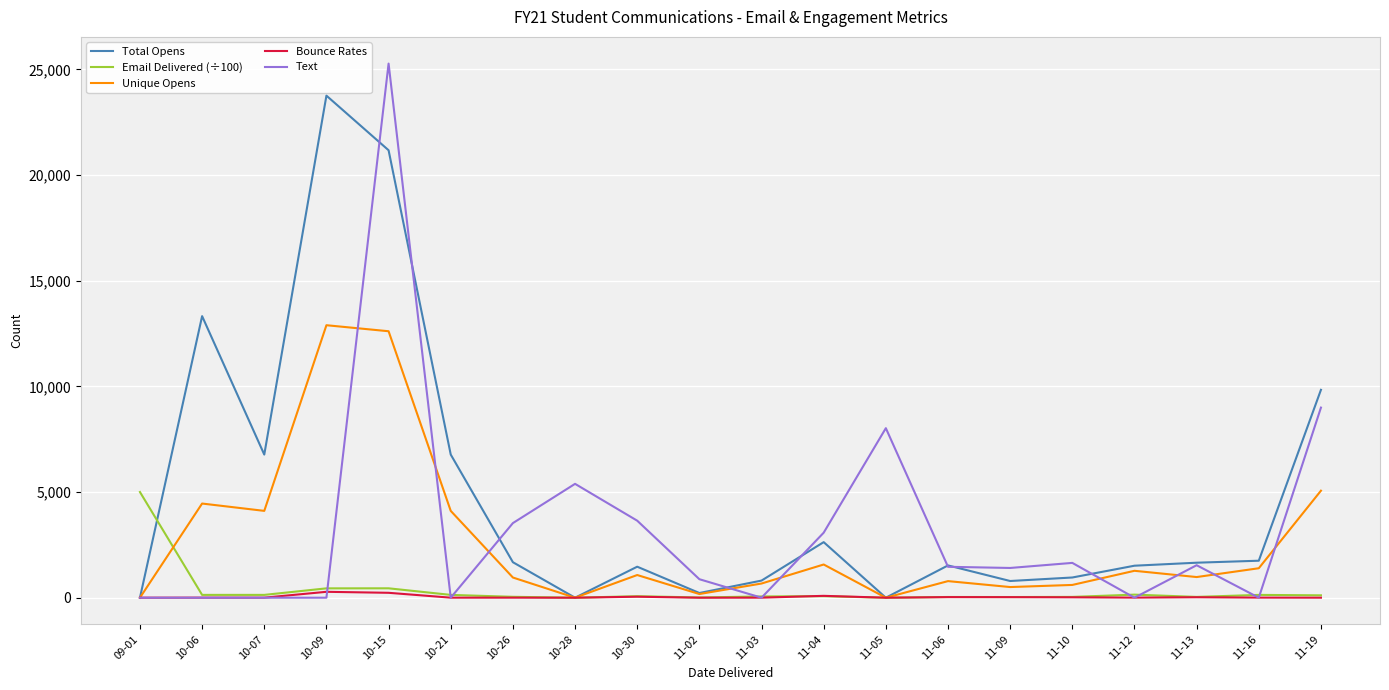

Is the value of Text at 11-09 greater than the value of Total Opens at 10-21?

No